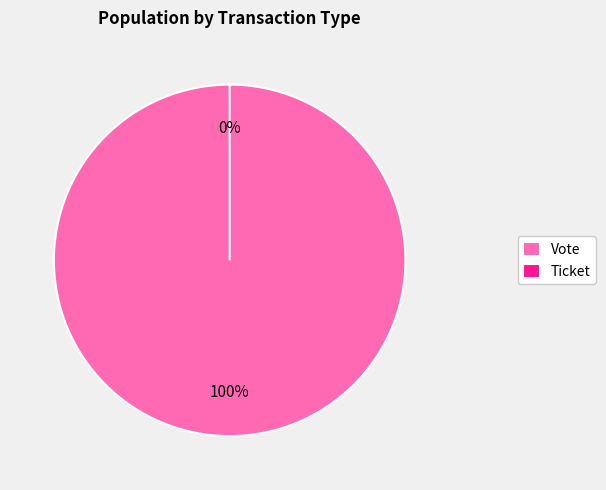

What percentage is the Vote slice, to the nearest percent?

100%